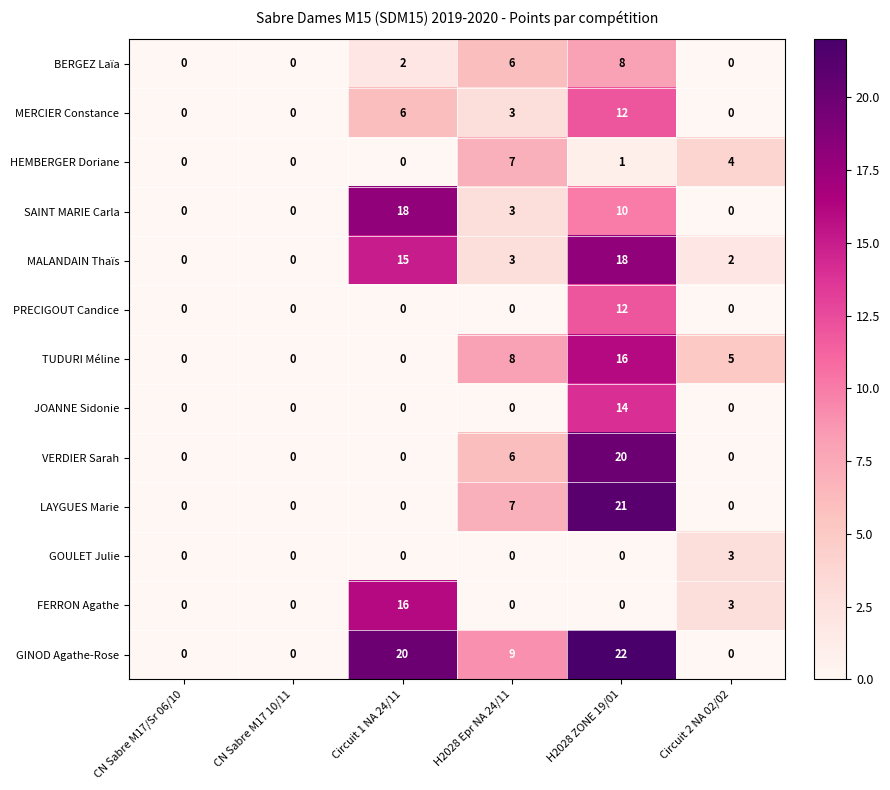

At which category does the chart reach its peak across all series?

H2028 ZONE 19/01